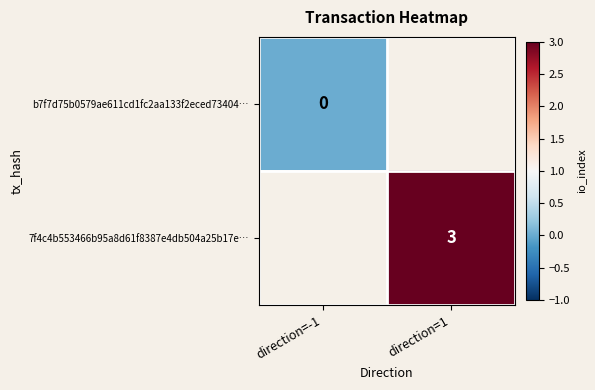

The 7f4c4b553466b95a8d61f8387e4db504a25b17e… series shows 3 at direction=1. True or false?

True